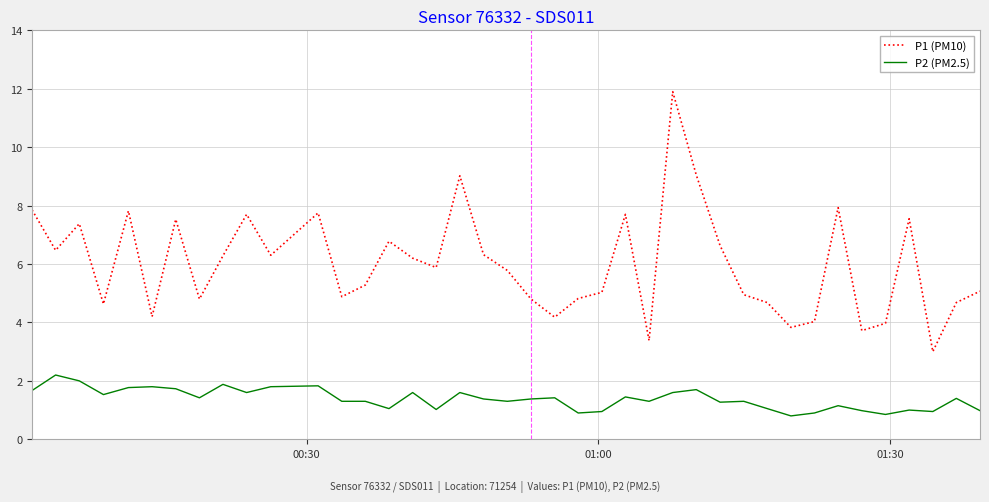

True or false: P2 (PM2.5) and P1 (PM10) cross at least once.

False